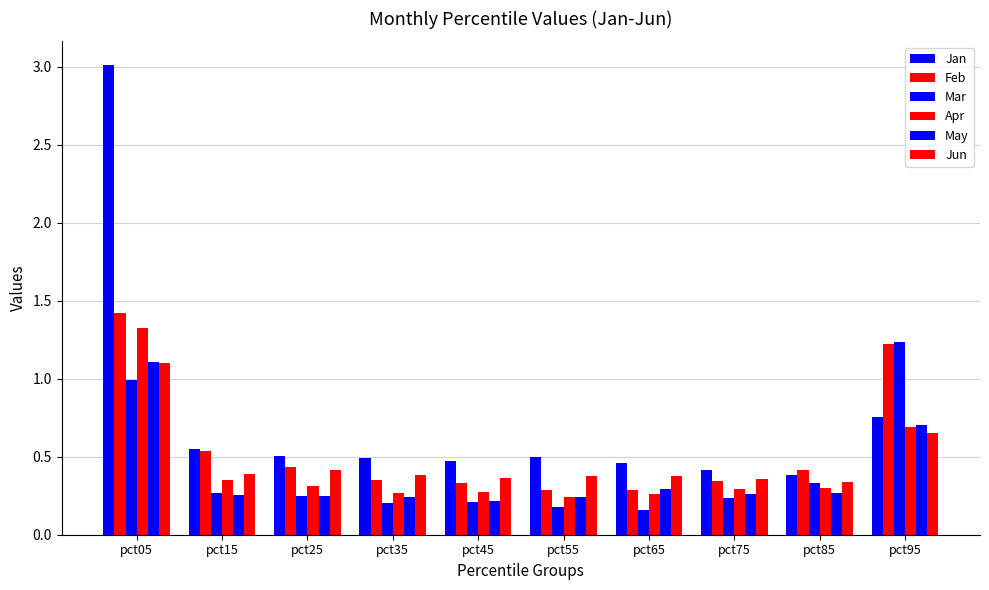

Are the bars grouped side by side (vs. stacked)?

Yes